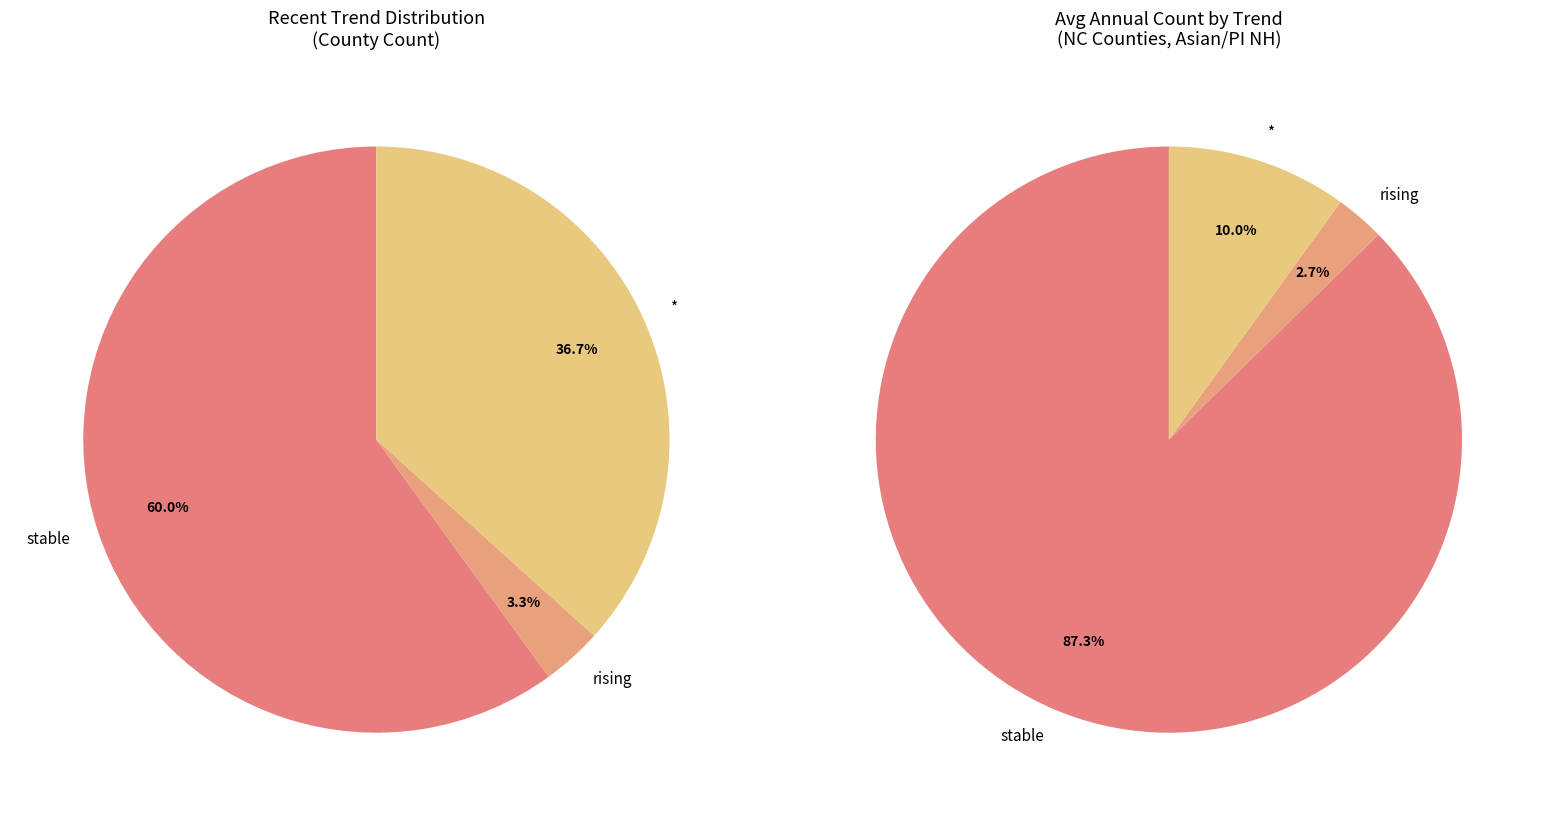

Approximately how many times larger is the value at rising compared to *?

0.1